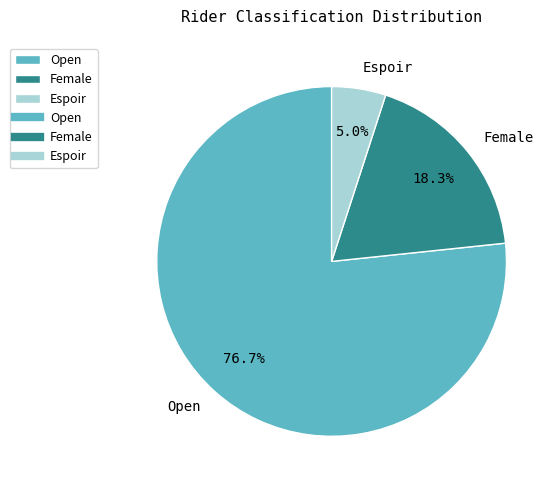

Combined, what portion of the pie is Espoir and Open?

81.7%